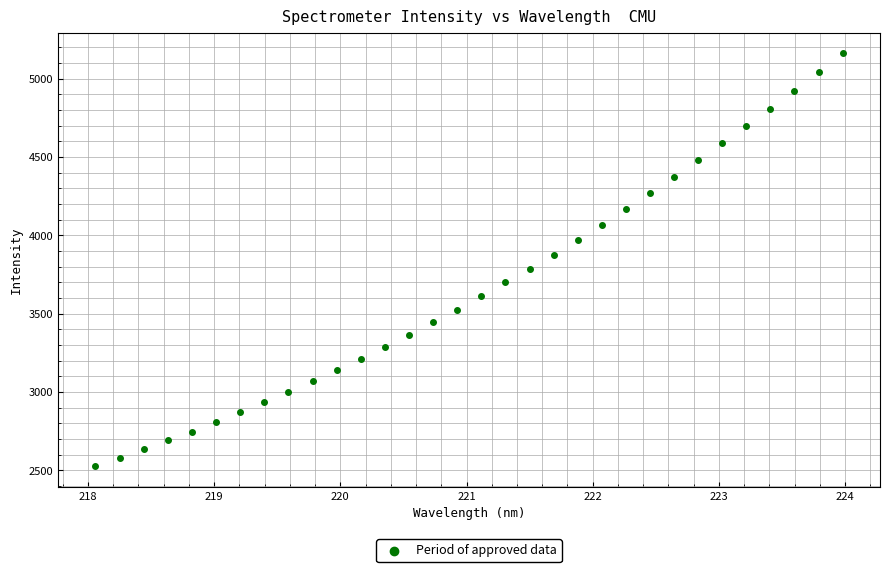

What is the range of X values (max minus min)?

5.9